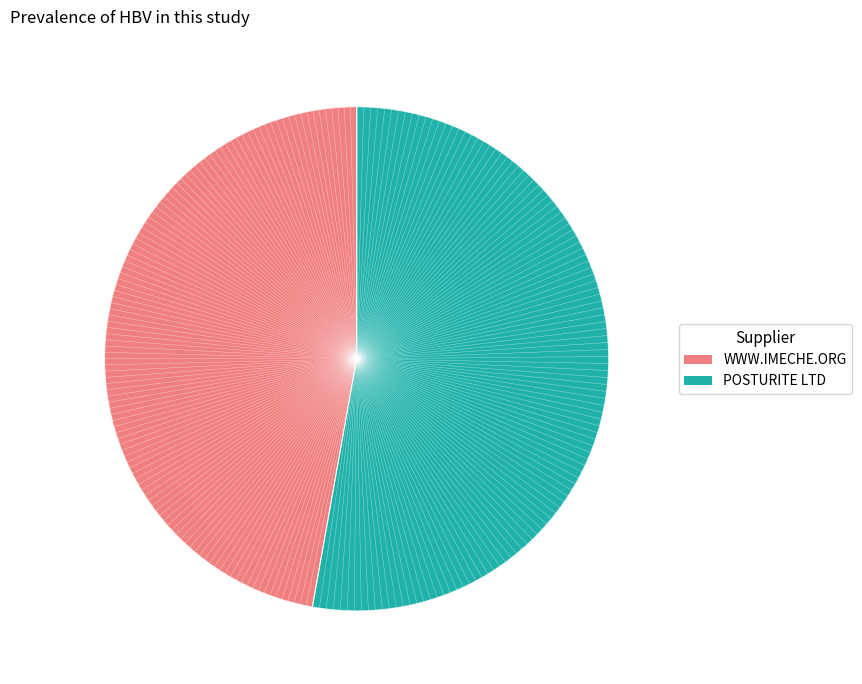

What is the majority slice?

POSTURITE LTD